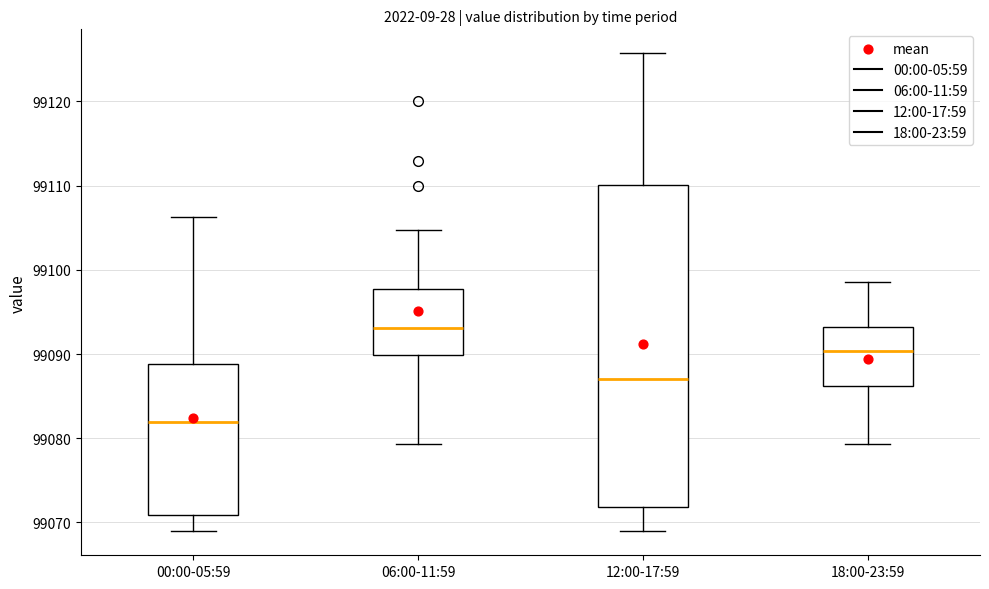

Reading left to right, transcribe this box plot: for each box, give where its median line is, the range the box spans, and where its two whiskers end, as read against the y-axis. The values are not printed on the chart, so give them approximately, as read against the axis.

00:00-05:59: median 99082, box 99071 to 99089, whiskers 99069 to 99106
06:00-11:59: median 99093, box 99090 to 99098, whiskers 99079 to 99105
12:00-17:59: median 99087, box 99072 to 99110, whiskers 99069 to 99126
18:00-23:59: median 99090, box 99086 to 99093, whiskers 99079 to 99099